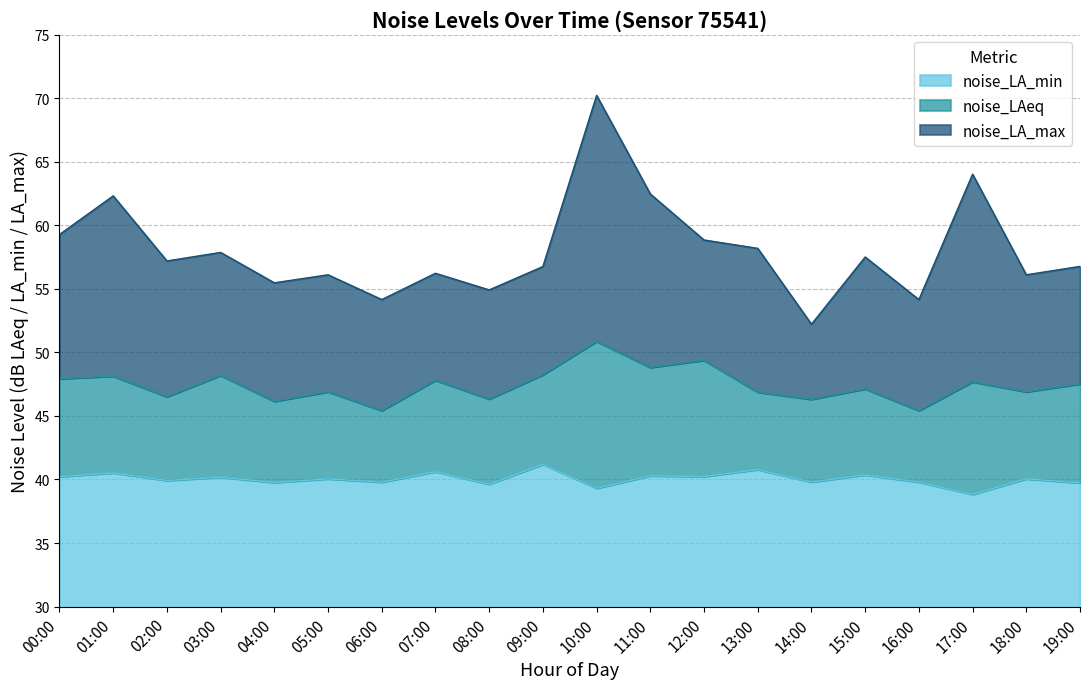

What is the difference between the noise_LA_min values at 17:00 and 06:00?

1.0